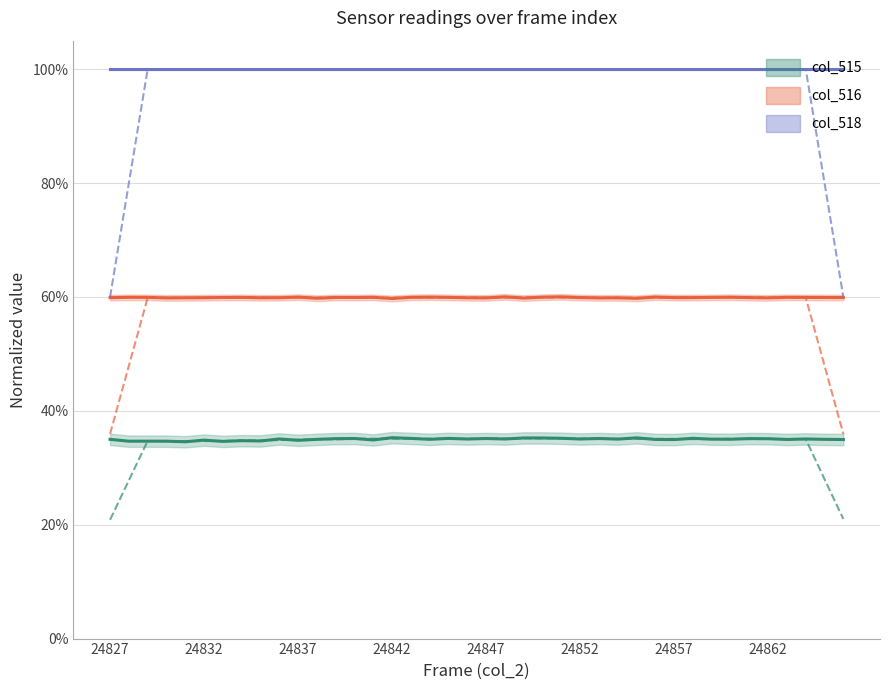

Is it true that col_516 equals 0.6 at 23?

True